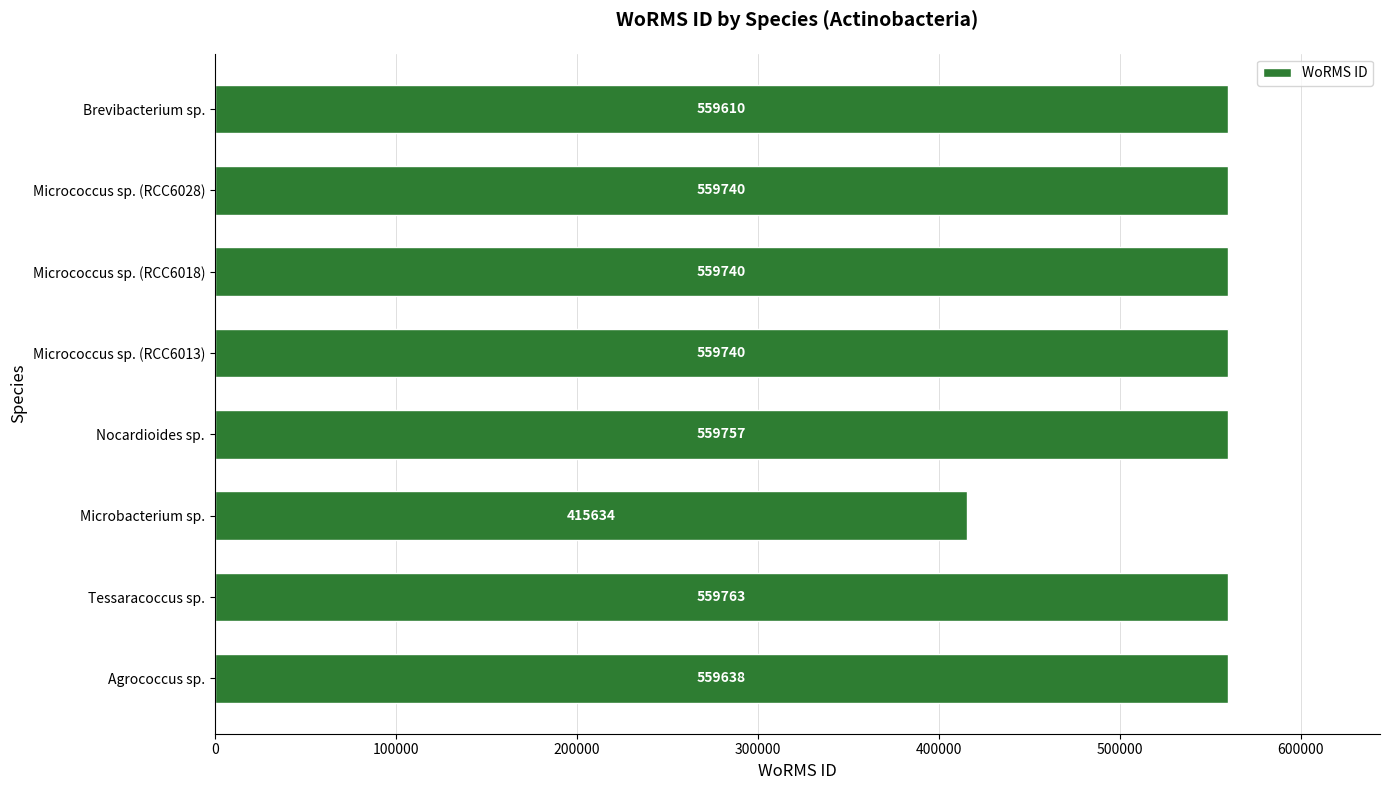

True or false: the data shows 92253 at Microbacterium sp..

False